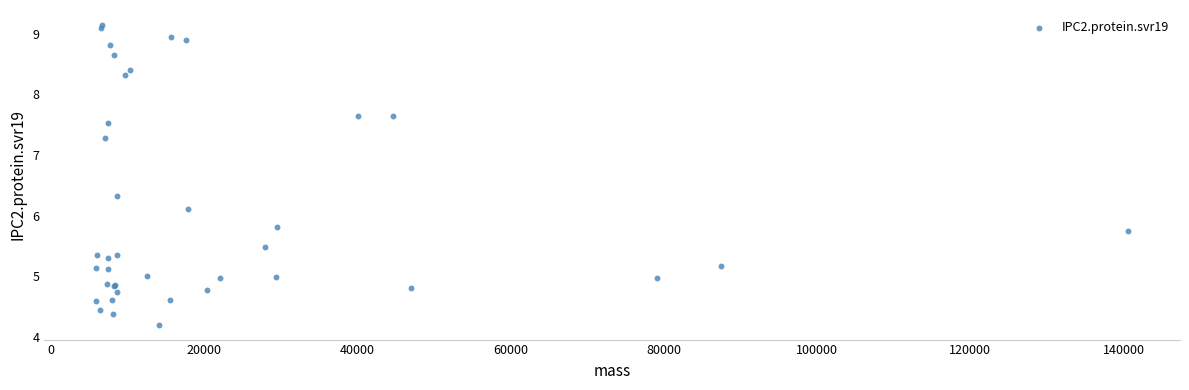

What Y value in the scatter plot is closest to 6?

6.1